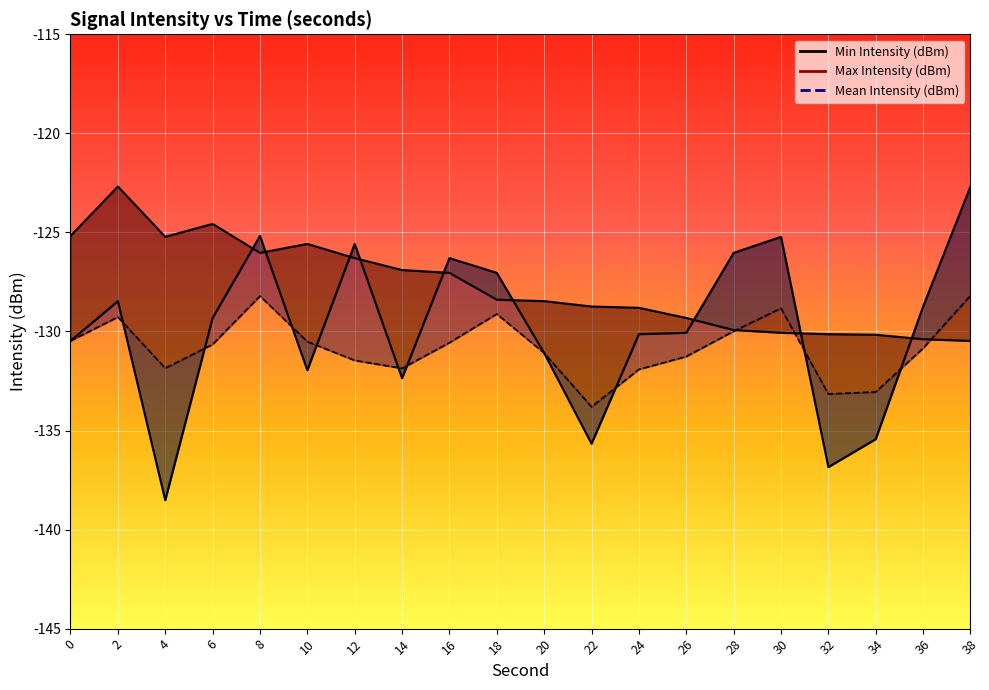

What is the total value across all series at 24?

-390.9